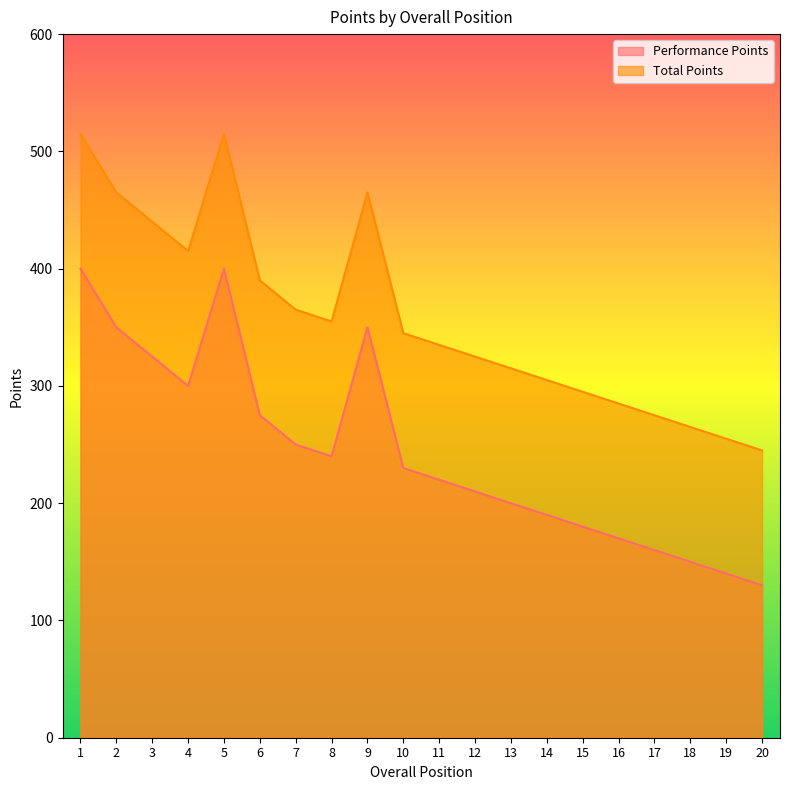

Reading right to left, list all the values displayed in this chart.

Performance Points: 20=130	19=140	18=150	17=160	16=170	15=180	14=190	13=200	12=210	11=220	10=230	9=350	8=240	7=250	6=275	5=400	4=300	3=325	2=350	1=400
Total Points: 20=245	19=255	18=265	17=275	16=285	15=295	14=305	13=315	12=325	11=335	10=345	9=465	8=355	7=365	6=390	5=515	4=415	3=440	2=465	1=515